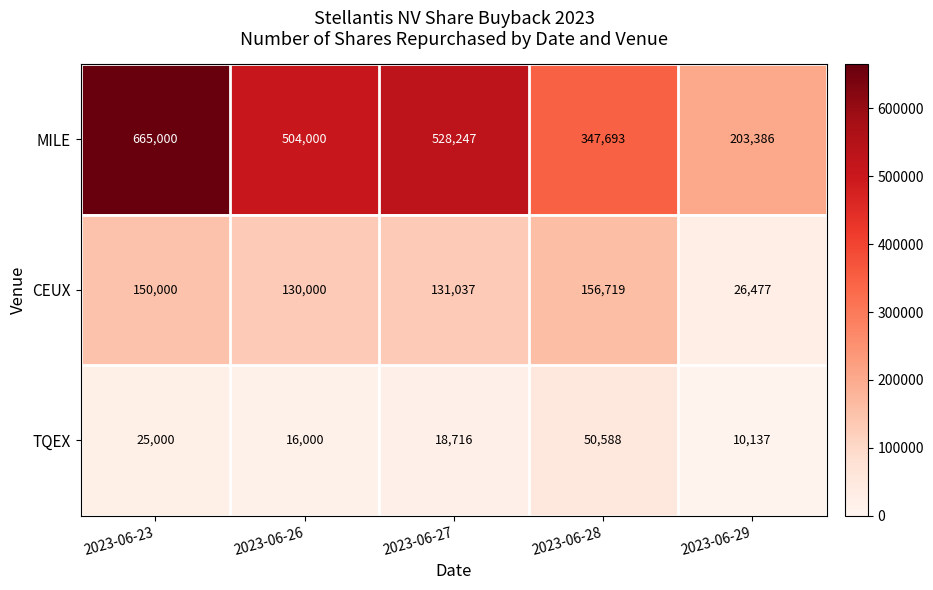

What is the difference between the maximum and second lowest values in the CEUX series?

26719